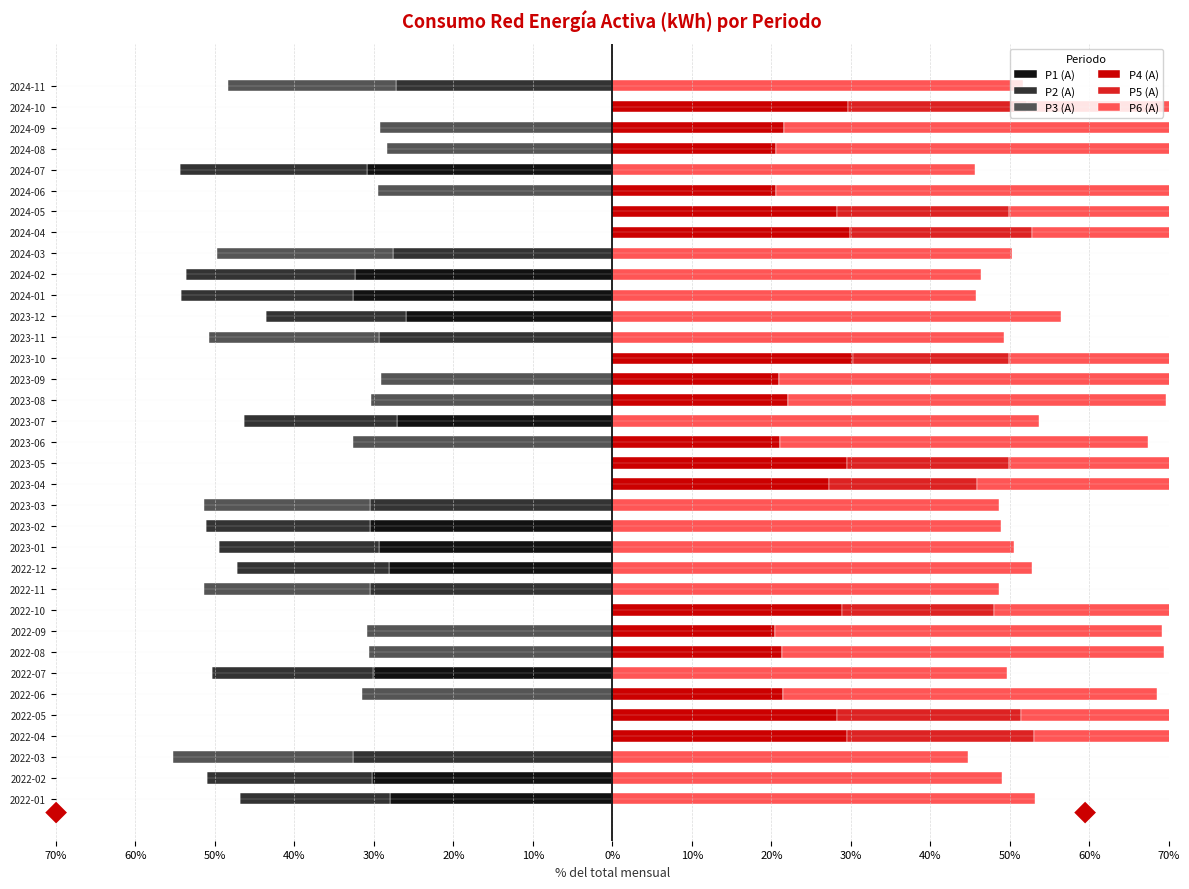

Which series changed the most between 2022-05 and 2024-01?

P1 (A)